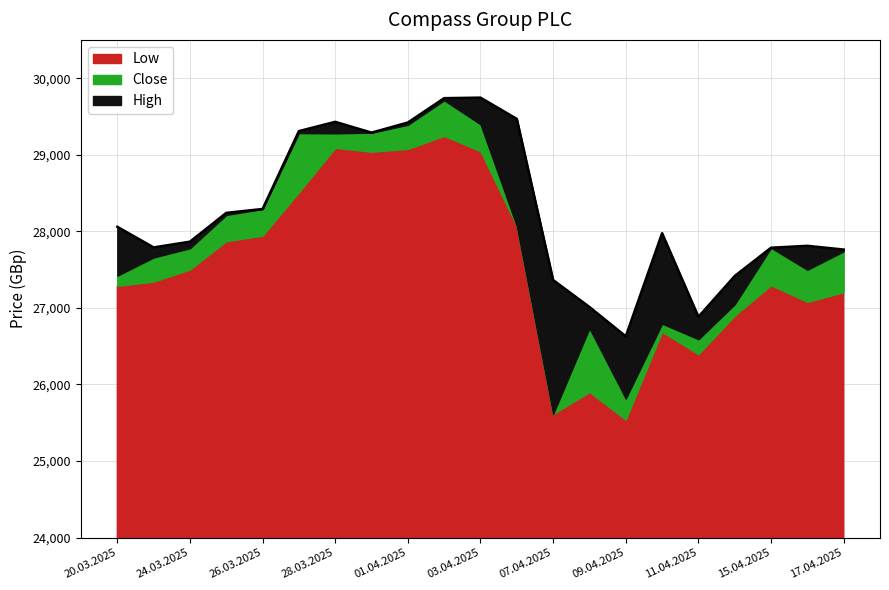

What is the sum of all High values?

593290